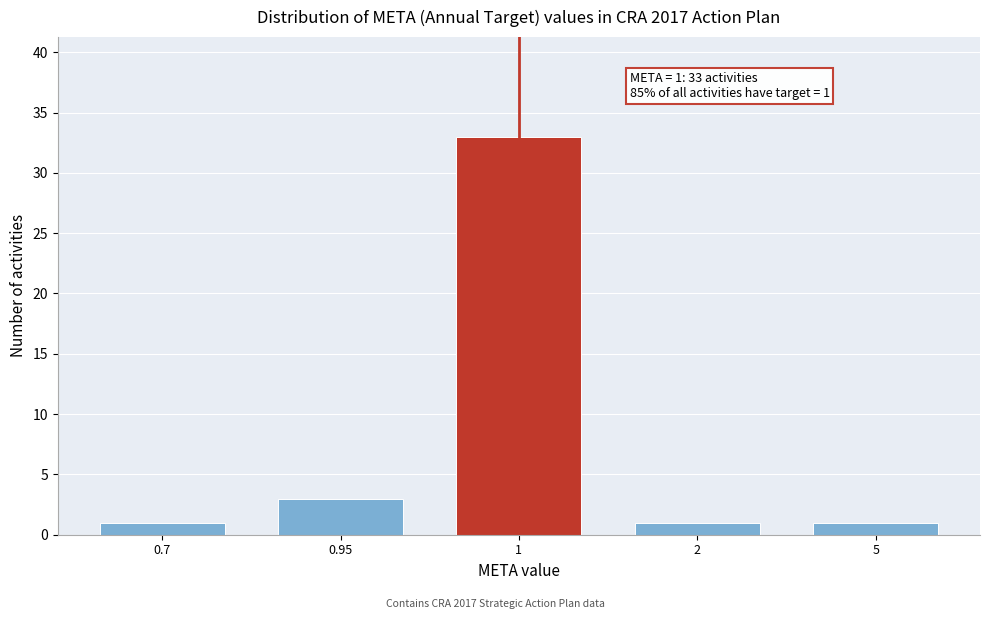

Reading left to right, transcribe all the data shown in this chart.

1	3	33	1	1